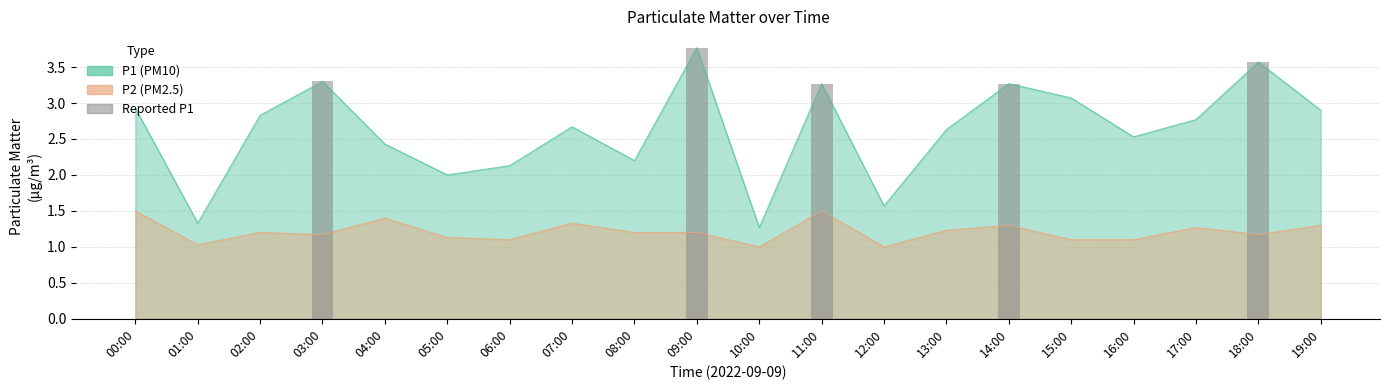

What is the value of the 5th bar from the left?

3.6